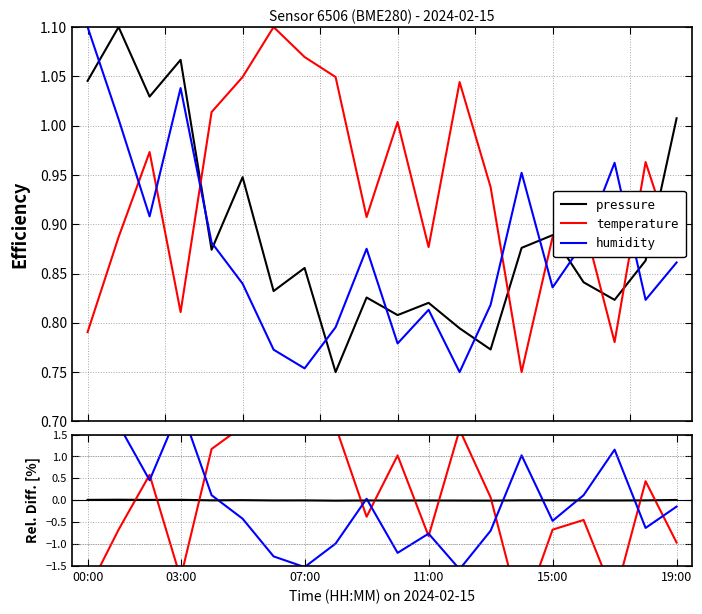

Which series has the widest spread of values?

temperature